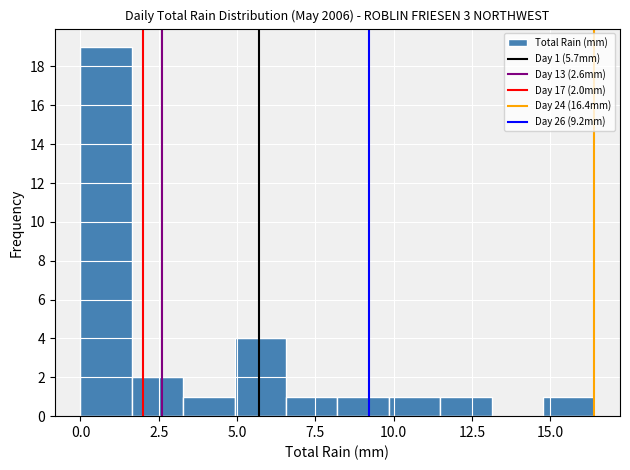

Around what value on the x-axis is the tallest bar? Give the approximate position of its centre, as read against the axis.

1.0